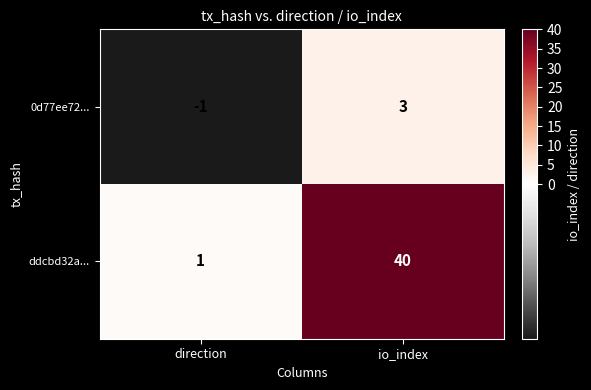

At which label is 0d77ee72... closest to 1?

direction